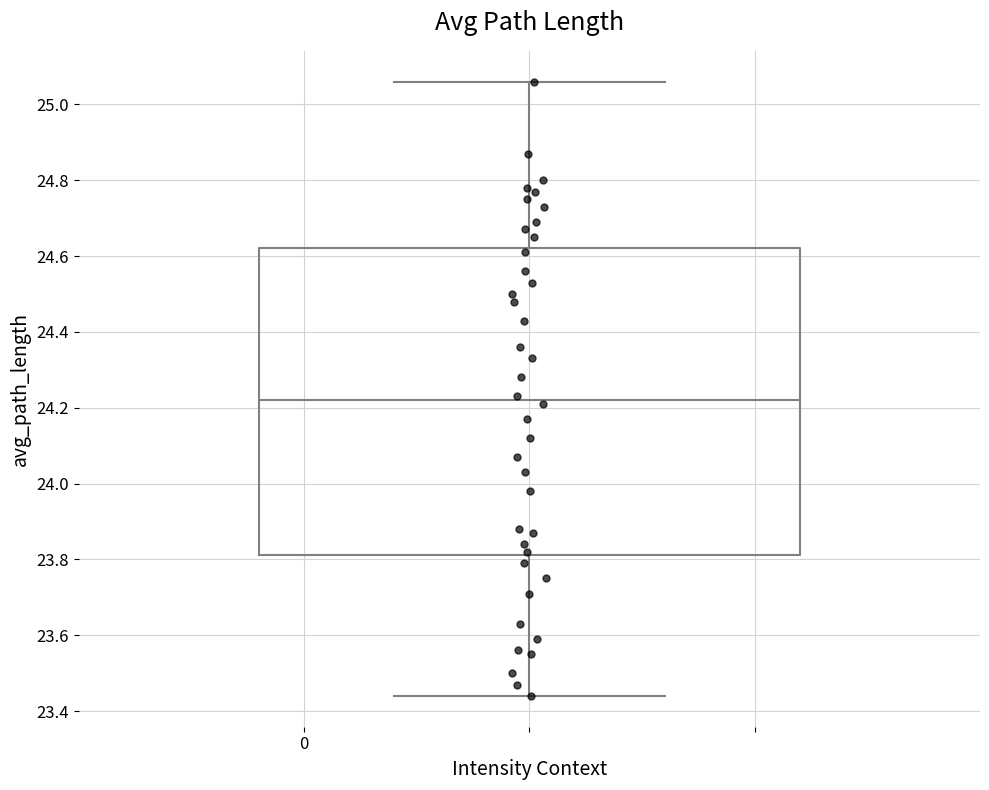

Read this box plot against the y-axis: the position of the median line, the range covered by the box, and the ends of both whiskers. The values are not printed on the chart, so give them approximately, as read against the axis.

median 24.22, box 23.82 to 24.62, whiskers 23.44 to 25.06